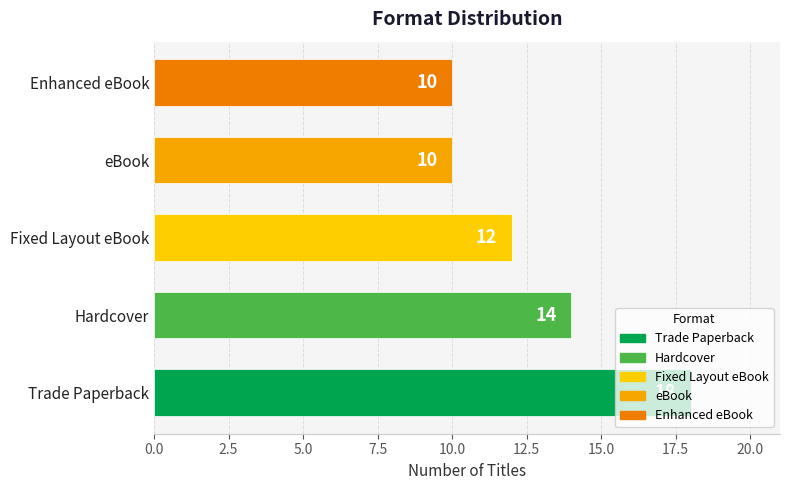

What is the greatest value displayed?

18